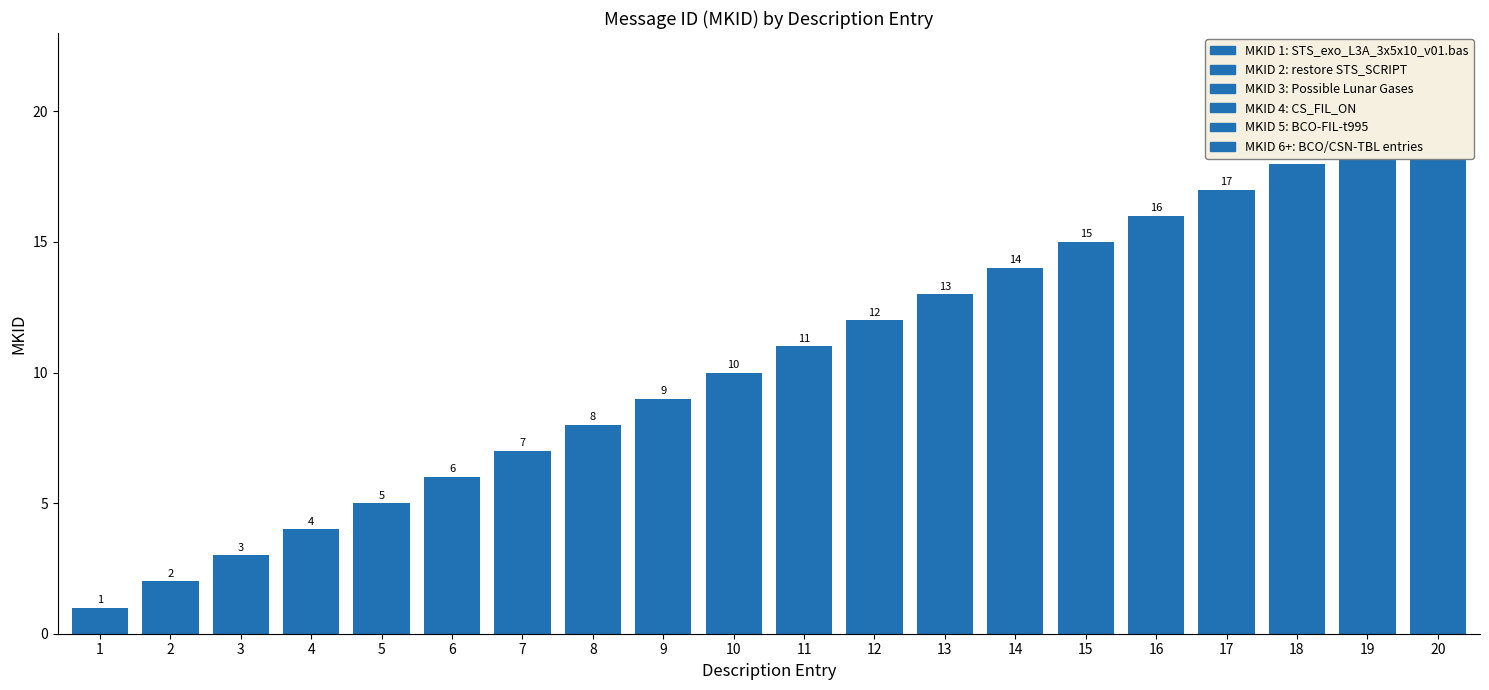

Reading left to right, extract all data points from this chart.

1	2	3	4	5	6	7	8	9	10	11	12	13	14	15	16	17	18	19	20